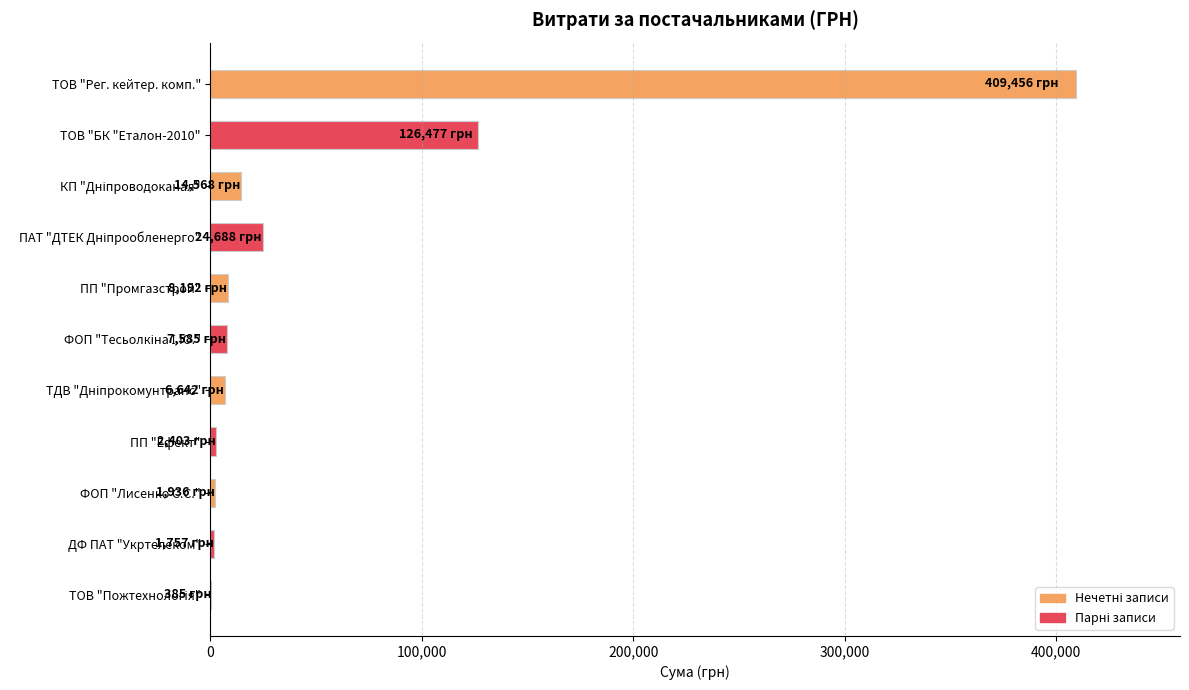

Where is the data nearest to the value 204920?

ТОВ "БК "Еталон-2010"